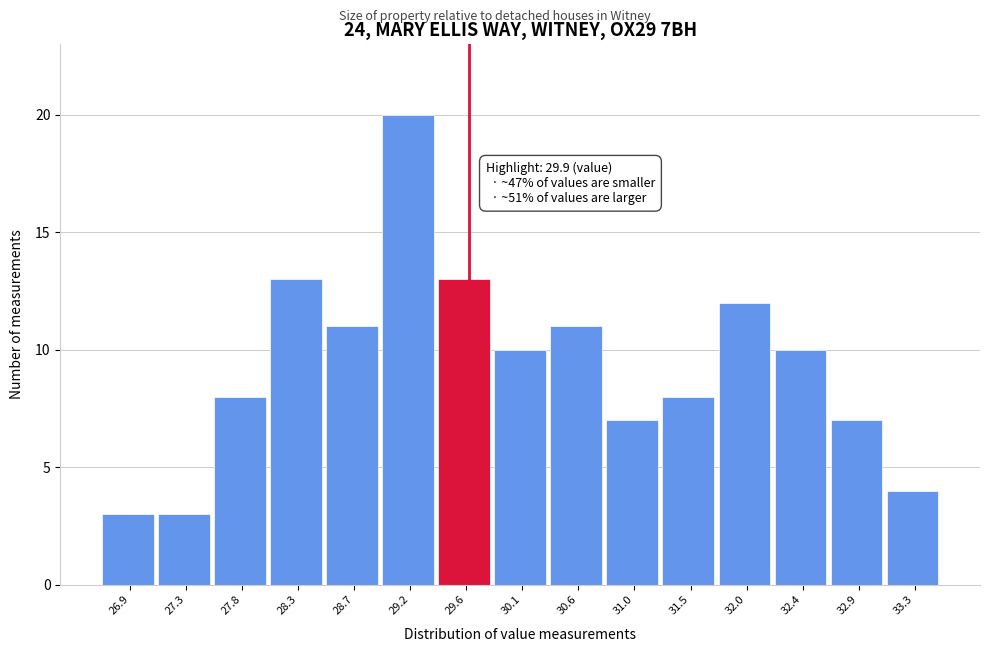

Reading left to right, transcribe all the data shown in this chart.

3	3	8	13	11	20	13	10	11	7	8	12	10	7	4